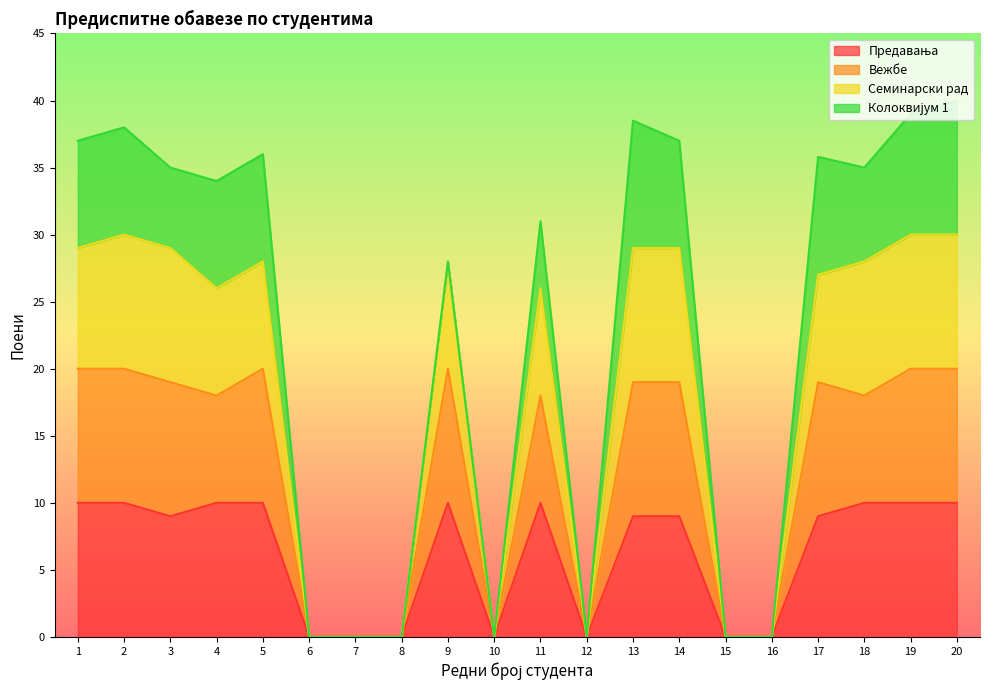

What is the total value across all series at 18?

35.0